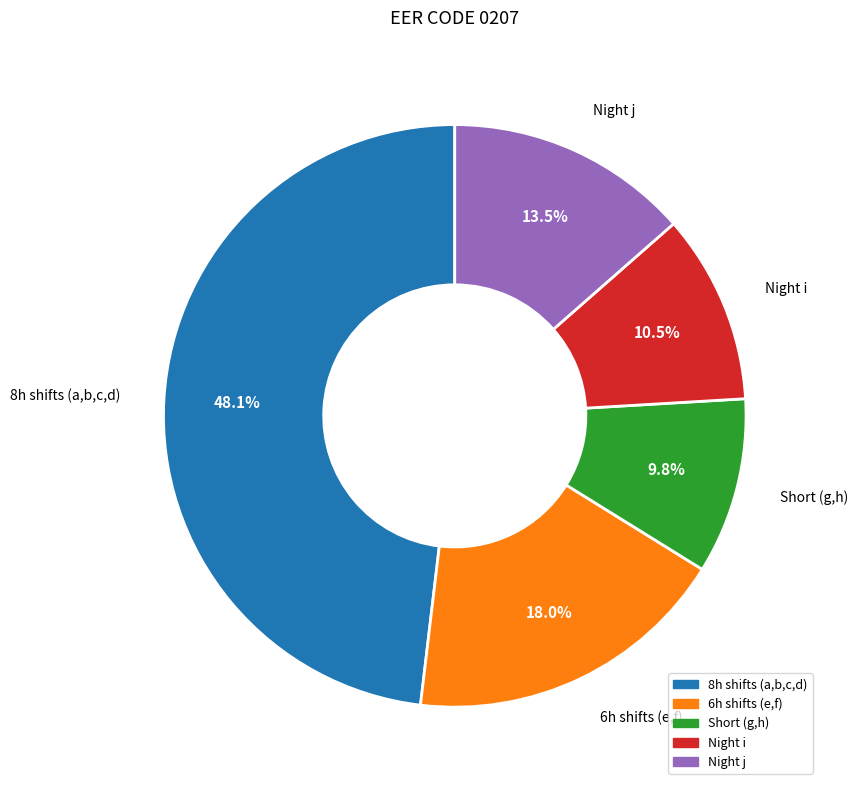

Does any single category account for the majority?

No